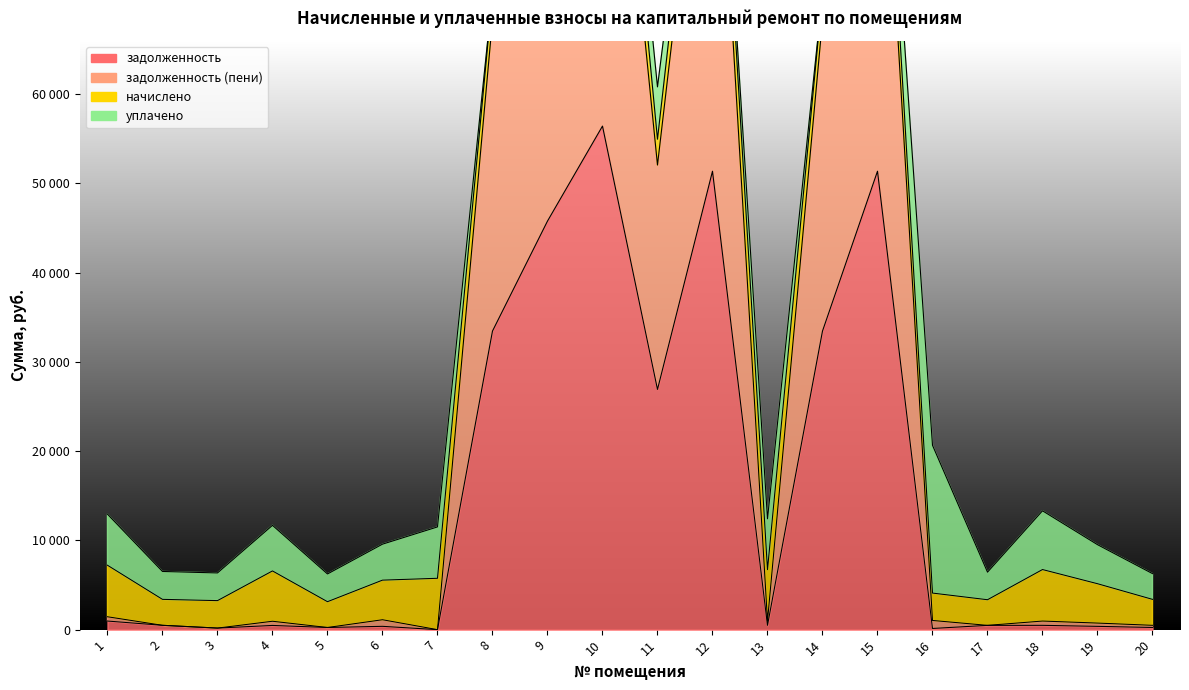

True or false: задолженность and задолженность (пени) cross at least once.

False